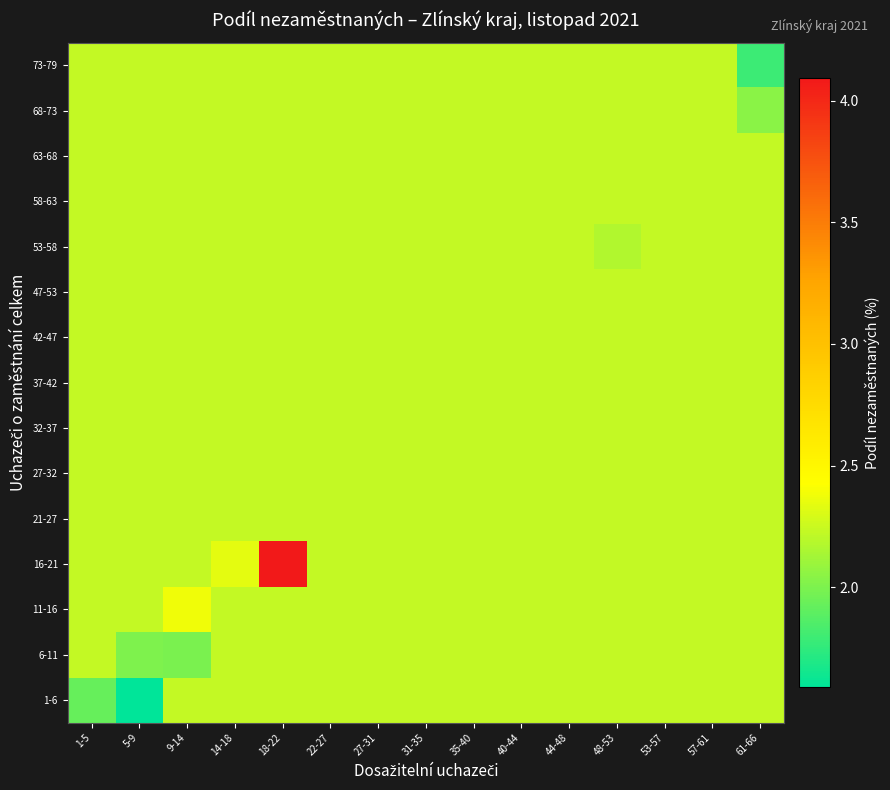

Between 31-35 and 35-40, which is larger?

31-35